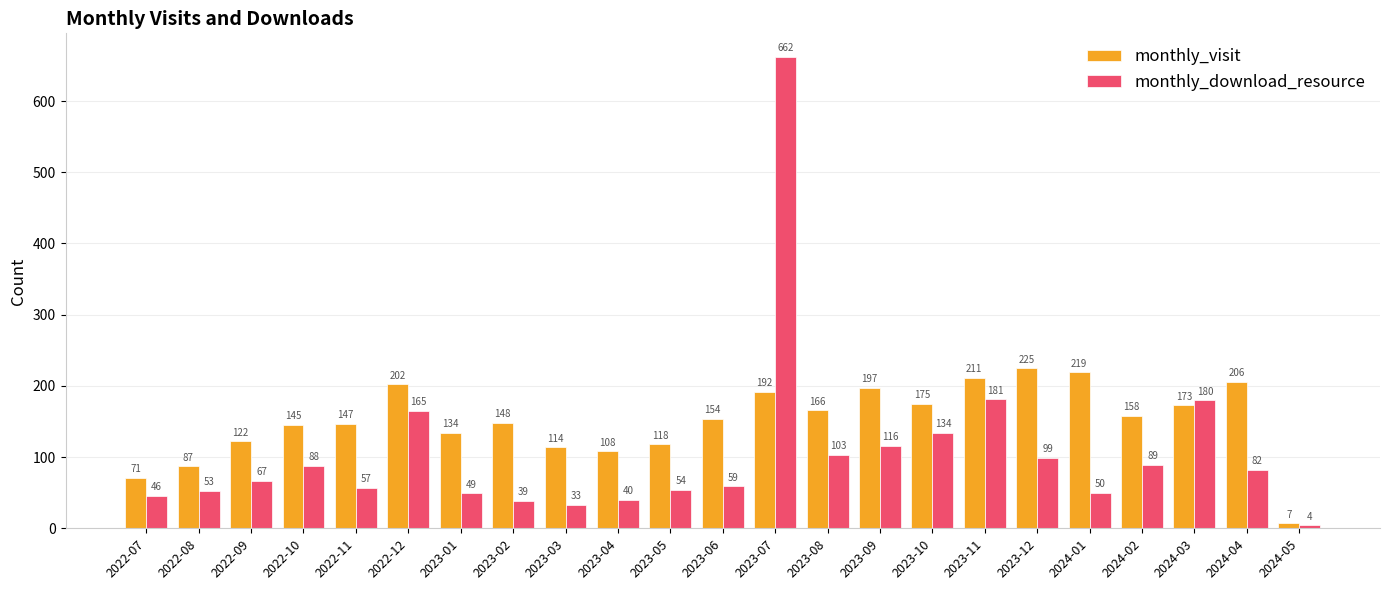

The value of monthly_download_resource at 2023-12 is 99. True or false?

True